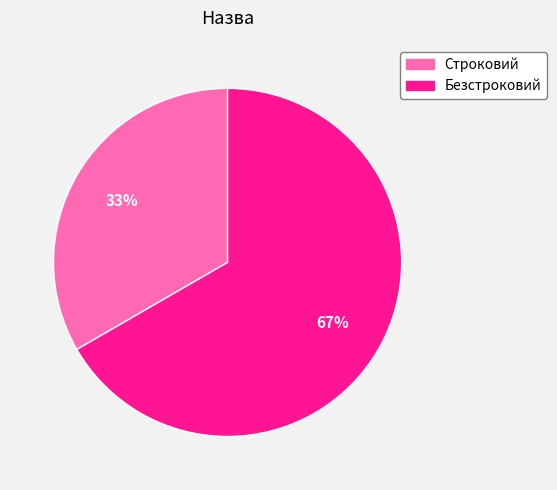

Which slice is the largest?

Безстроковий